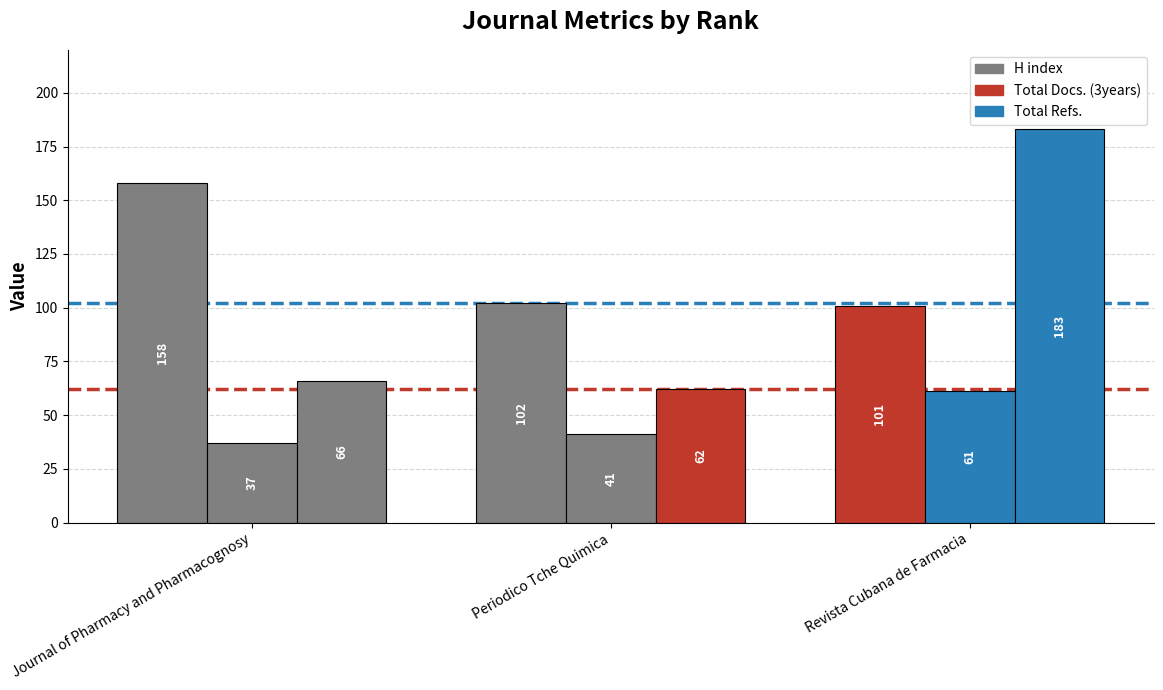

Which series has the largest total across all categories?

H index